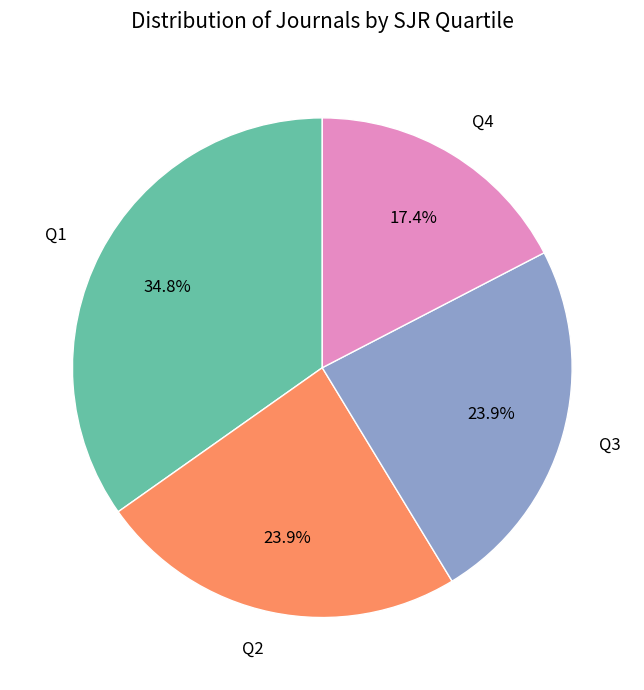

The Q4 slice represents 10% of the pie. True or false?

False